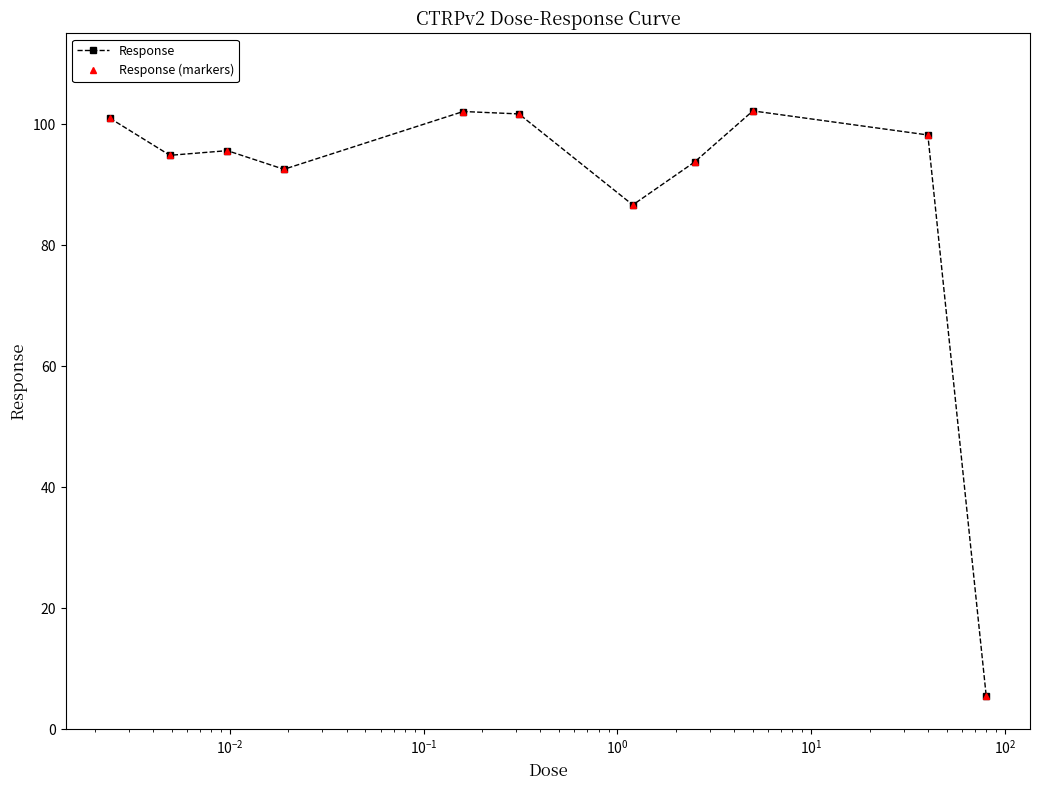

Where is the first local maximum for Response?

$\mathdefault{10^{-2}}$